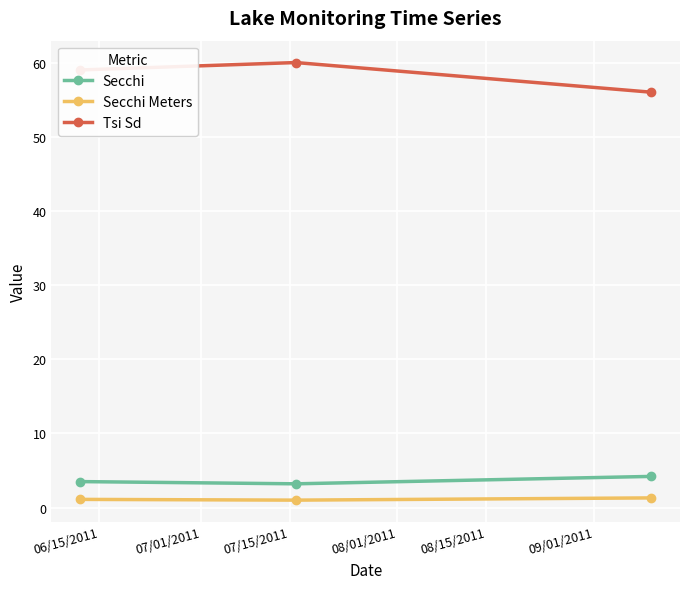

Which series has the largest total across all categories?

Tsi Sd